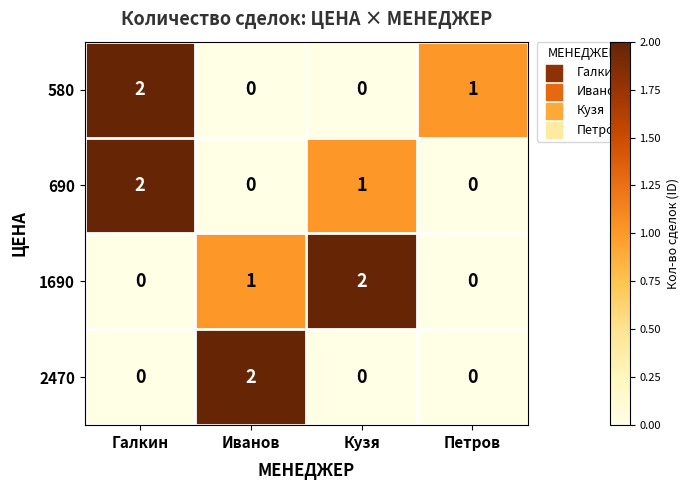

What is the greatest value displayed?

2